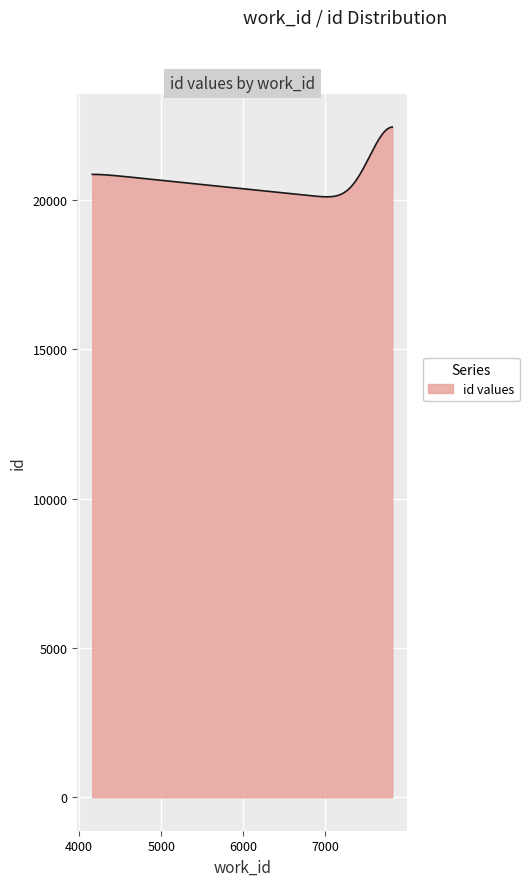

What is the difference between the maximum and minimum values?

2335.5